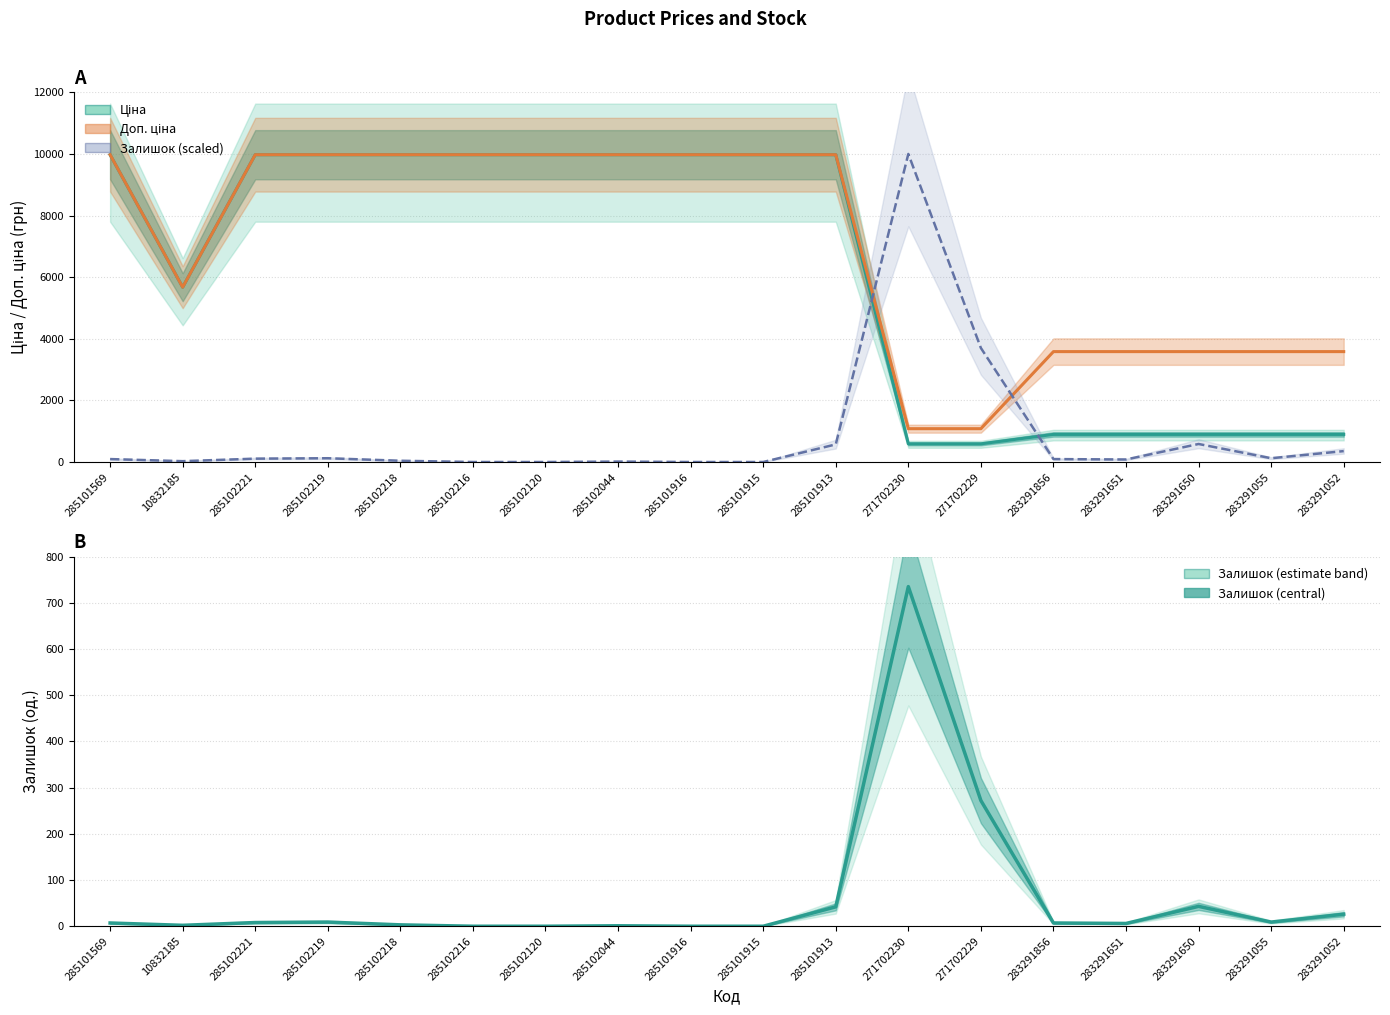

In Залишок (scaled), how many points are higher than both neighbors (excluding endpoints)?

4